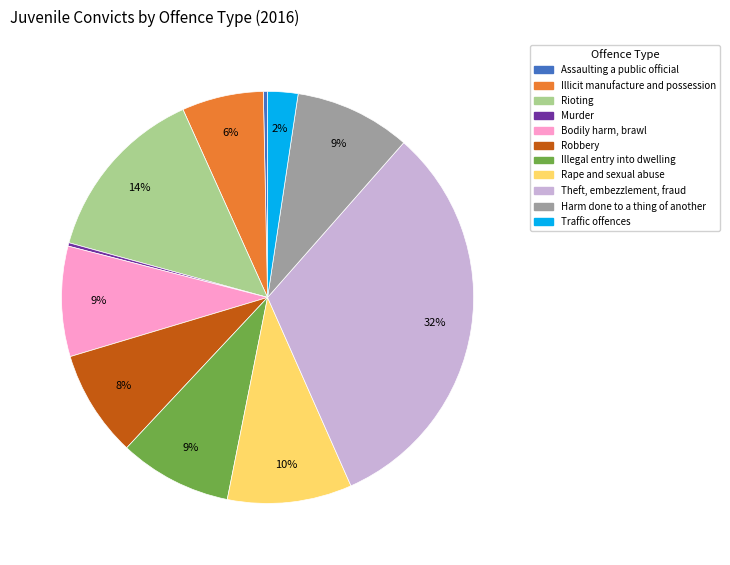

Which category has the biggest portion of the pie?

Theft, embezzlement, fraud